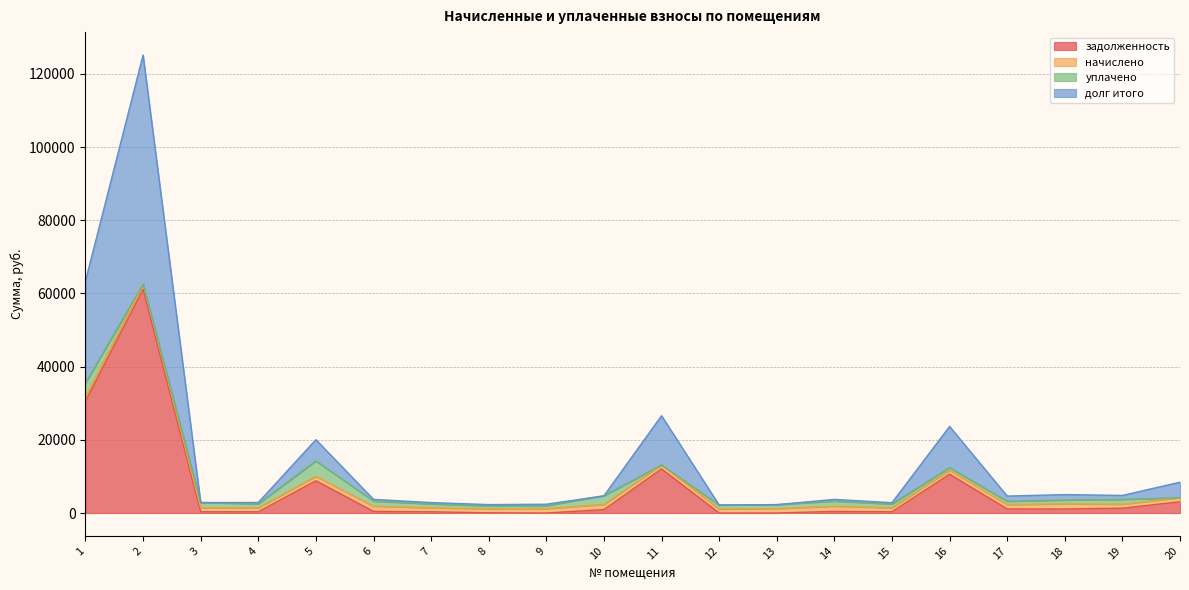

What is the sum of the долг итого values at 11 and 12?

28768.3